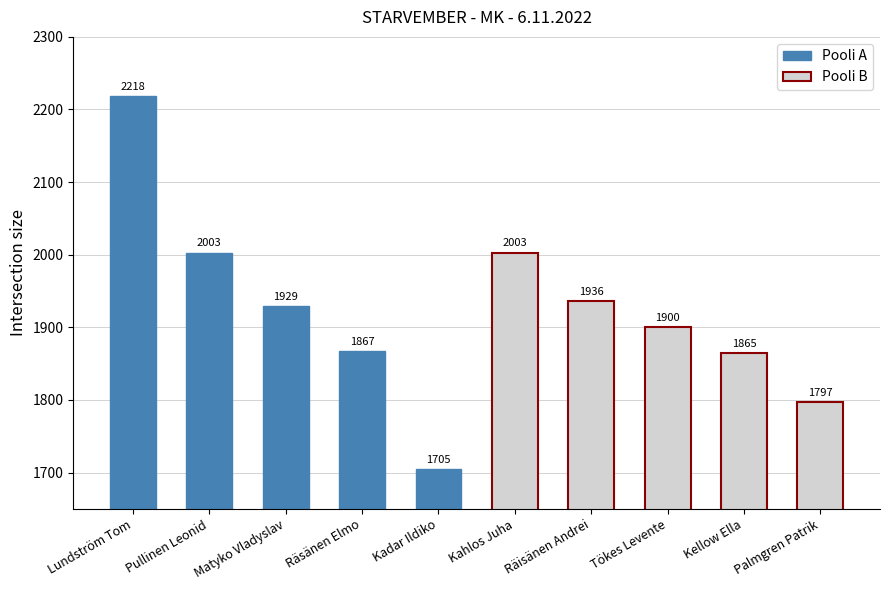

Where is Pooli A nearest to the value 1961?

Matyko Vladyslav